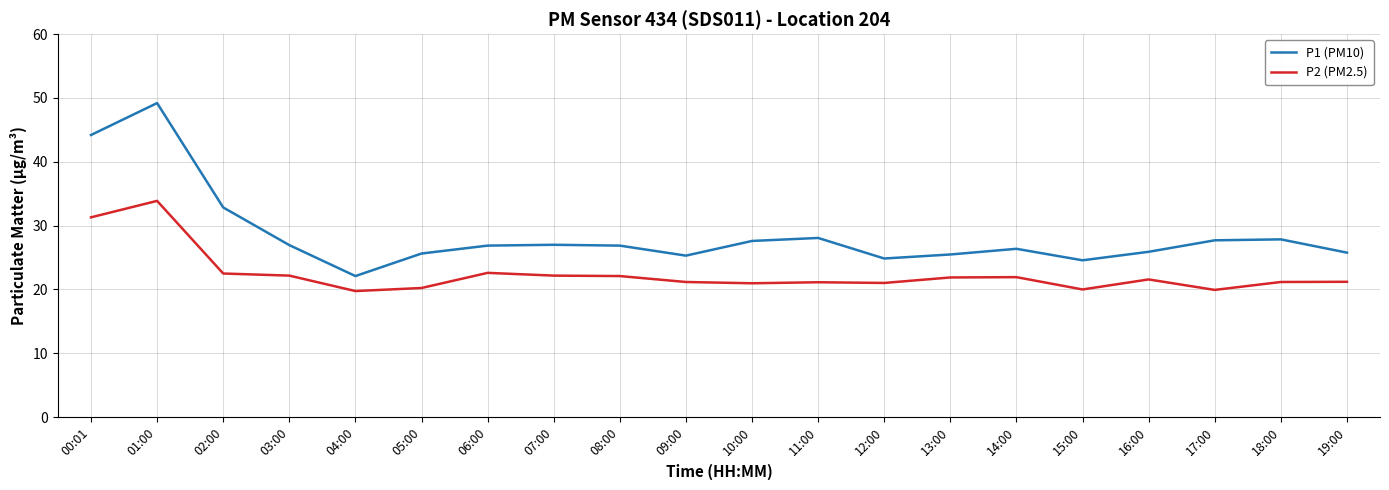

True or false: P2 (PM2.5) has more than 1 points higher than both neighbors.

True